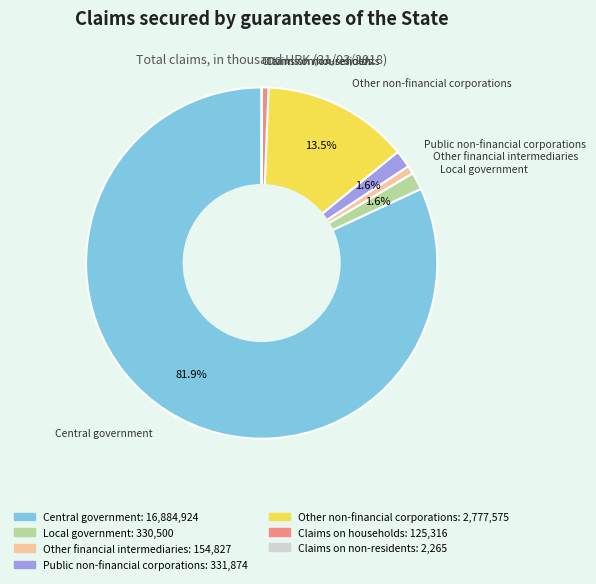

Do Other financial intermediaries and Other non-financial corporations together represent more than half of the pie?

No